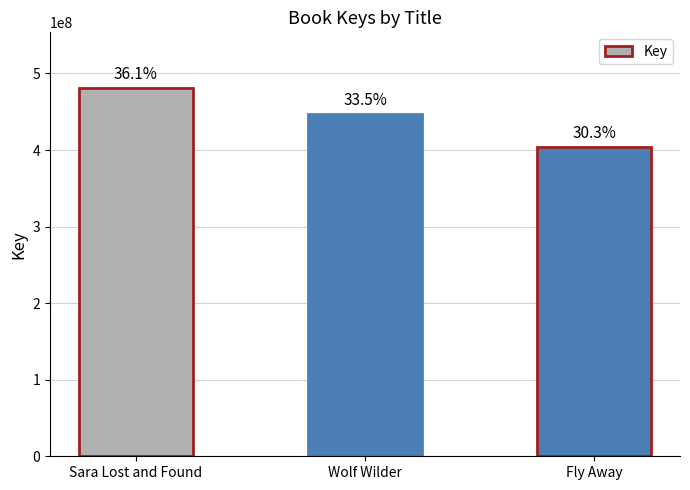

Are the bars horizontal?

No